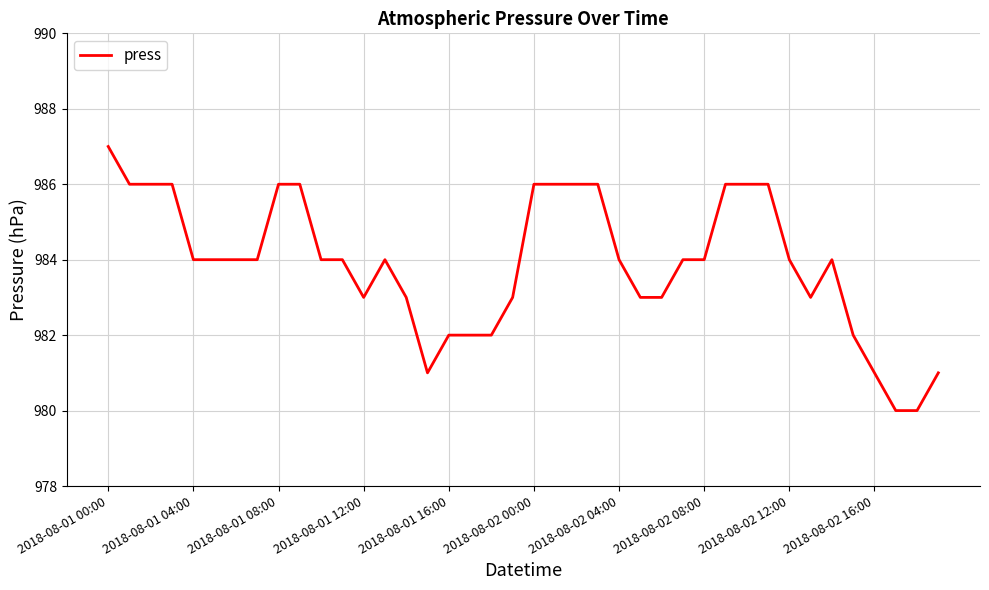

What is the minimum value shown in the chart?

980